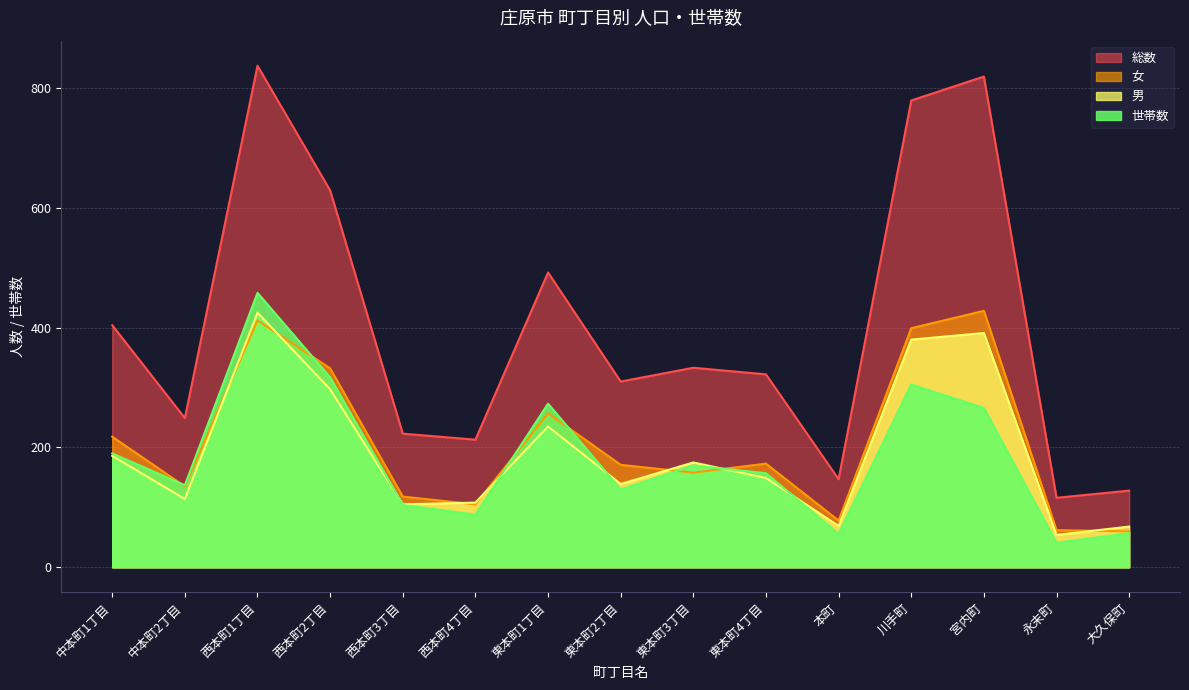

What is the value of the 男 point at the 5th from the left?

105